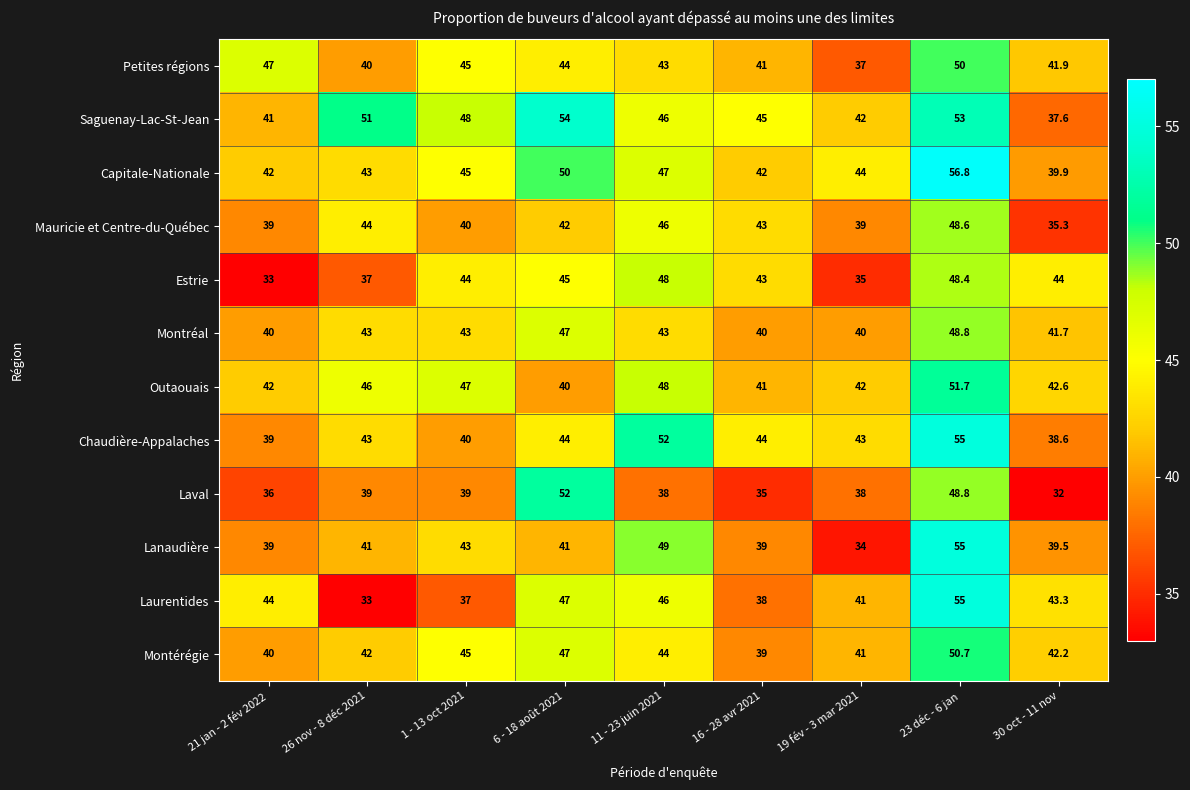

What is the lowest value of the Montérégie series?

39.0